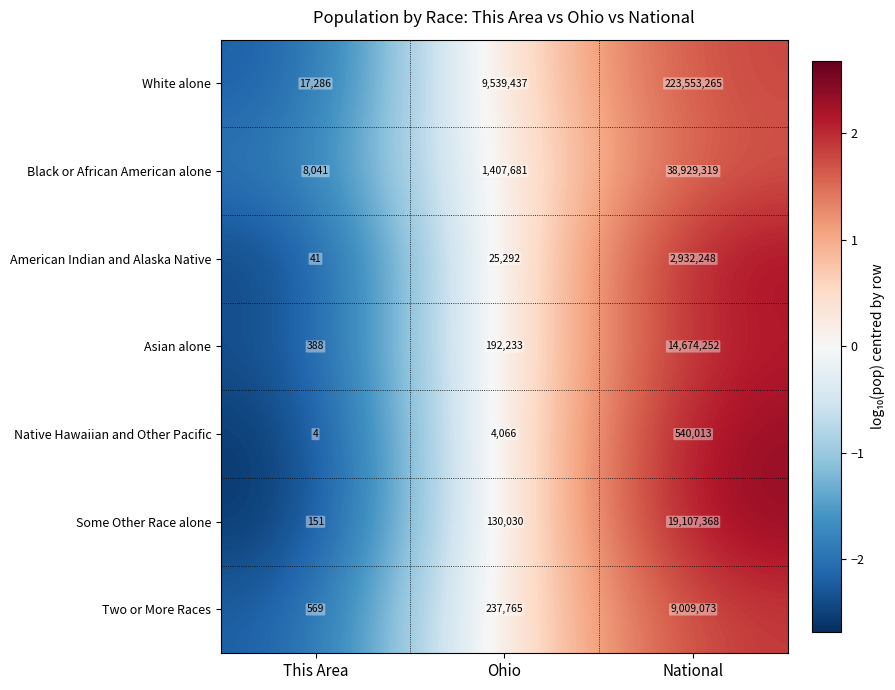

At which label is Native Hawaiian and Other Pacific closest to 270008?

Ohio